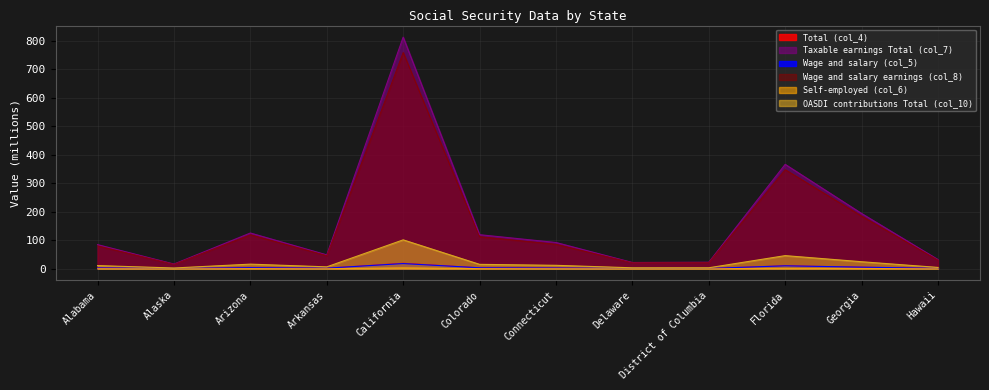

Read the OASDI contributions Total (col_10) value at Florida.

45.4